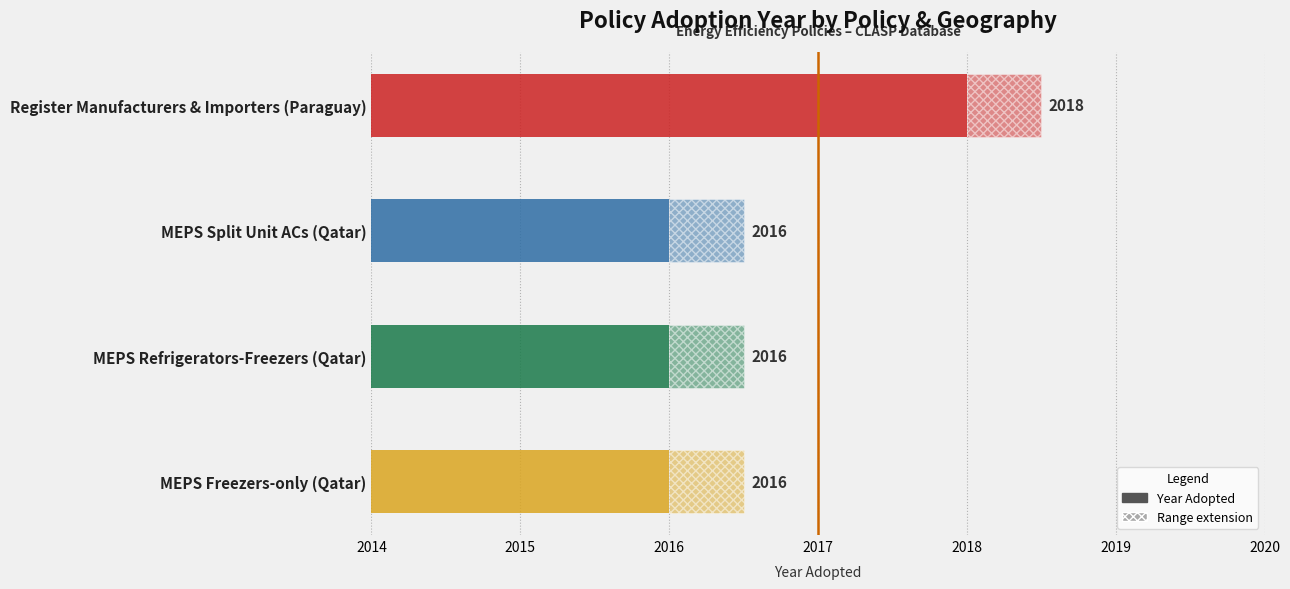

Between MEPS Split Unit ACs (Qatar) and MEPS Refrigerators-Freezers (Qatar), which is larger?

MEPS Split Unit ACs (Qatar)